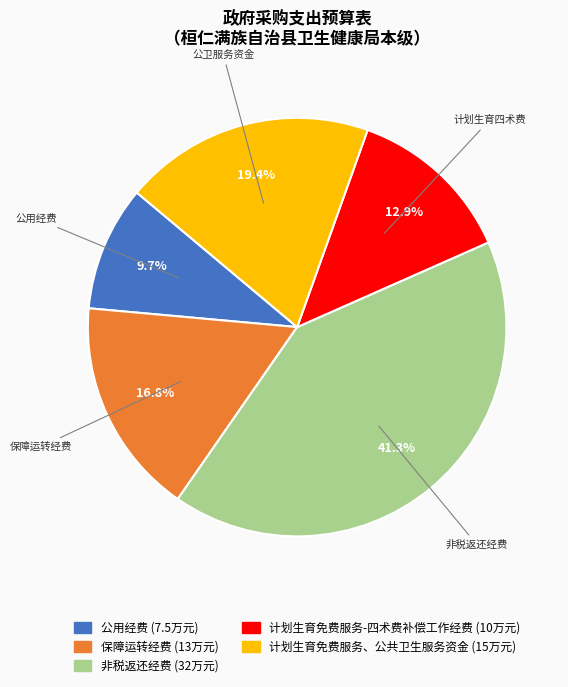

Is there a majority slice in this chart?

No